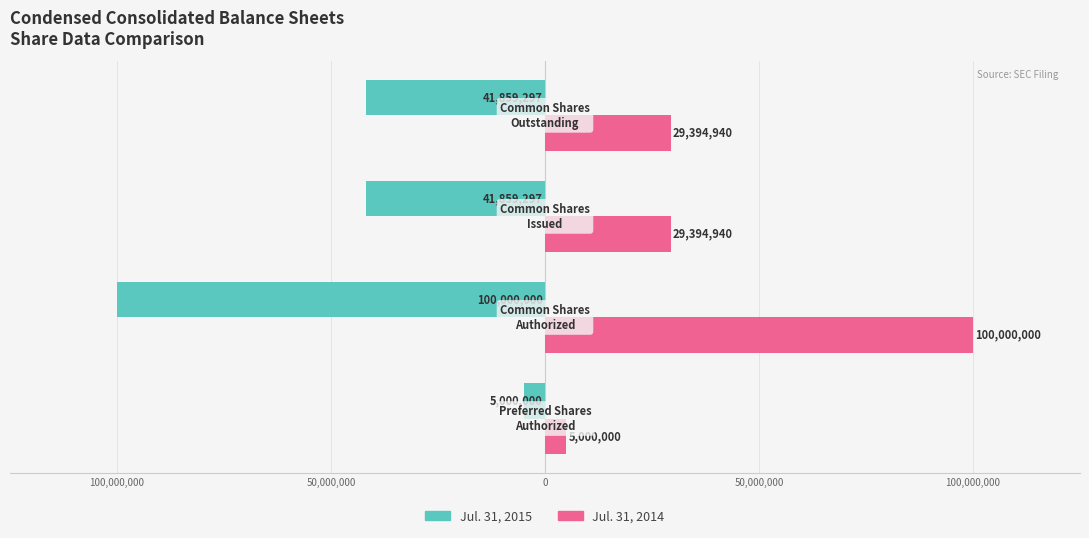

What is the greatest value displayed?

100000000